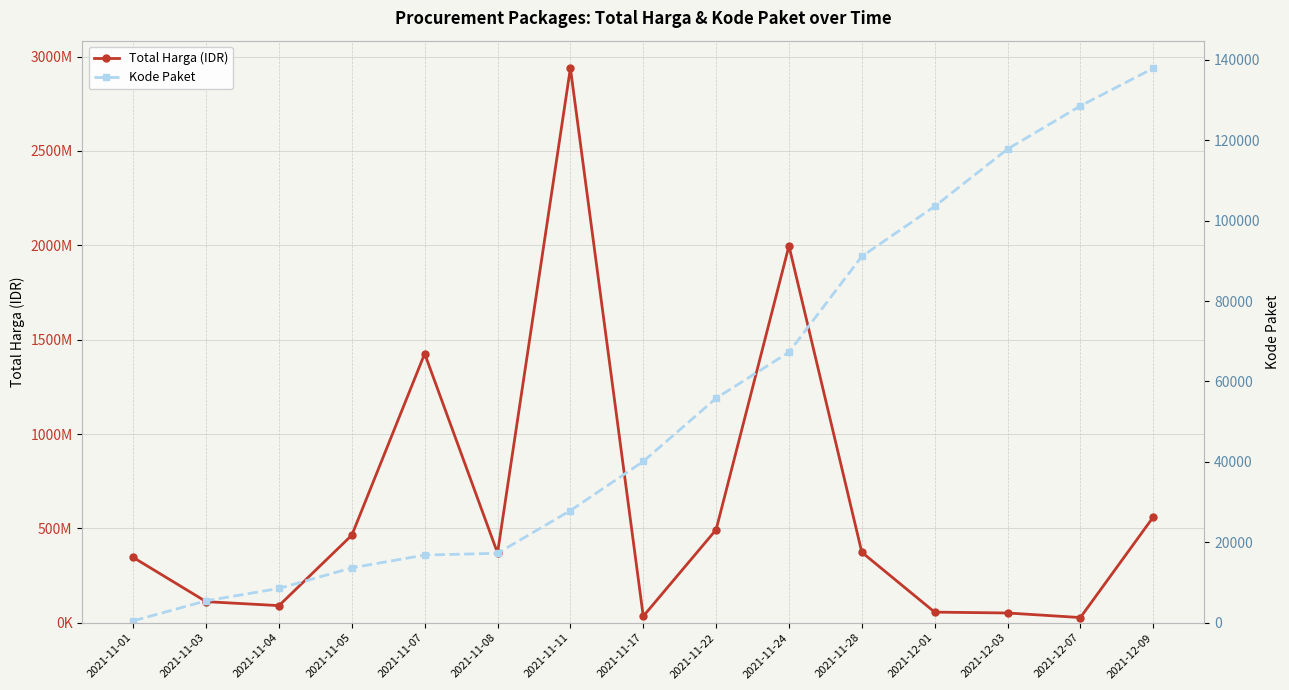

How many lines are shown in the chart?

2